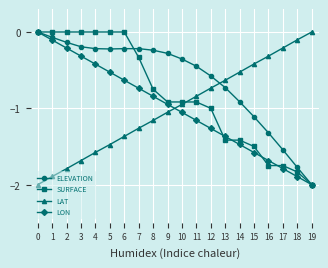

The value of SURFACE at 19 is -2.0. True or false?

True